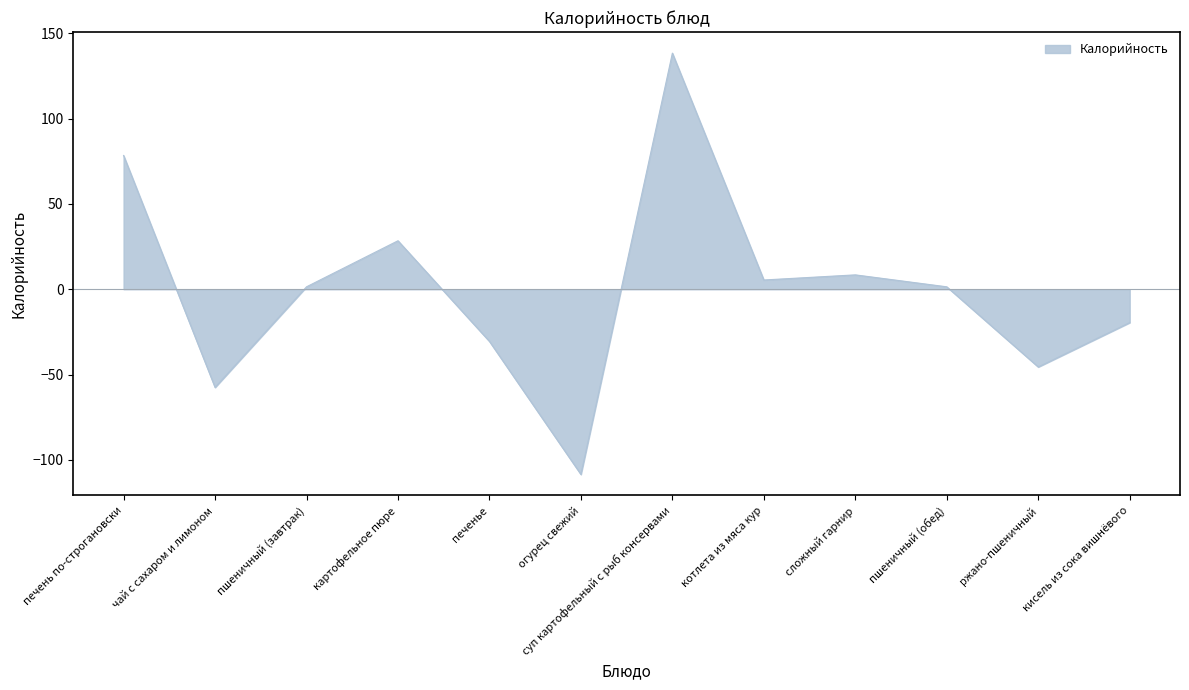

How many negative values are there?

5